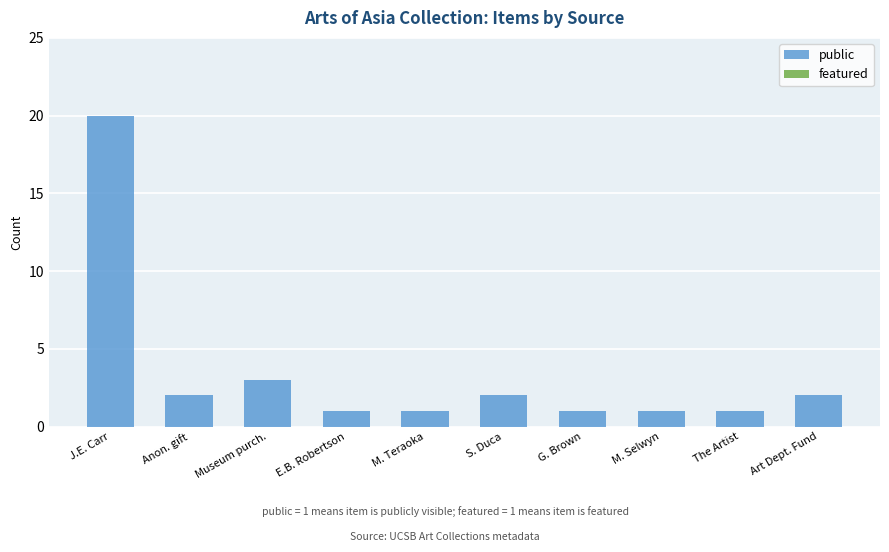

Where is the data nearest to the value 10?

Museum purch.